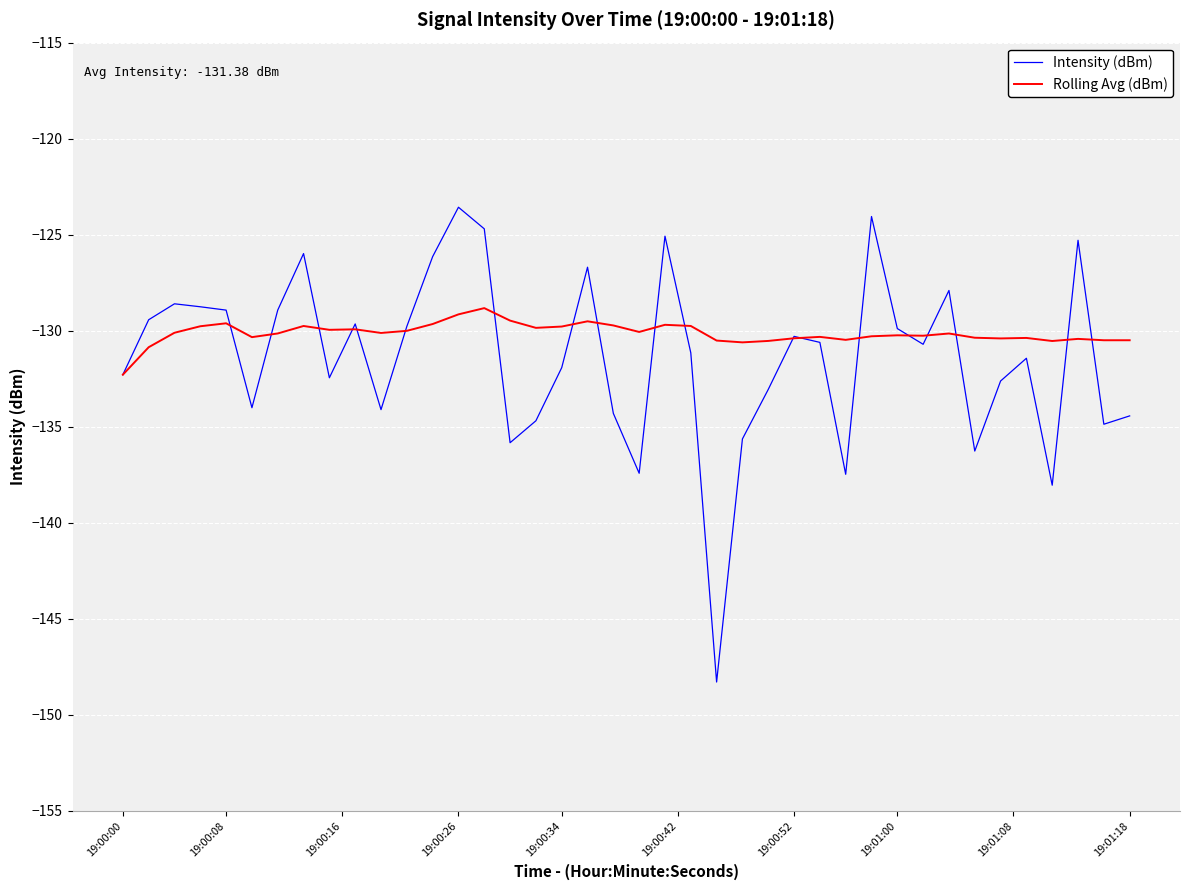

What is the greatest value displayed?

-123.6